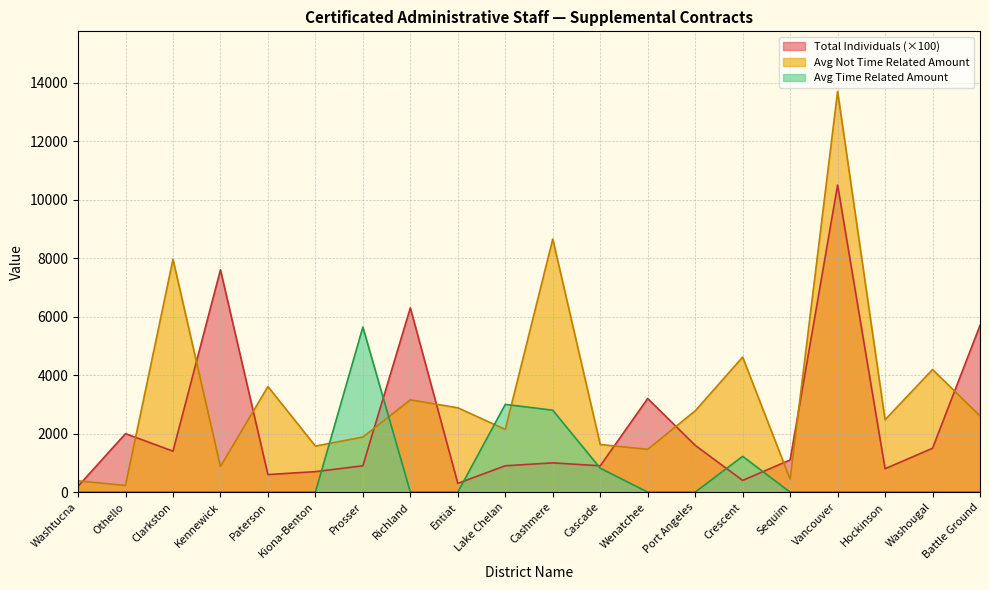

How many interior local peaks does the Total Individuals series have?

6